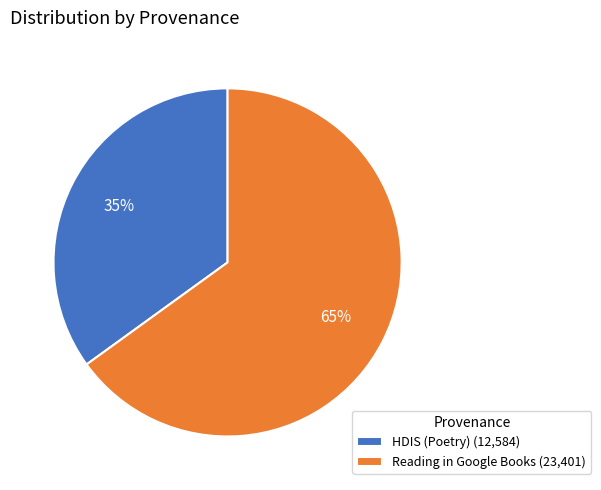

To the nearest percent, what is the average slice percentage?

50%